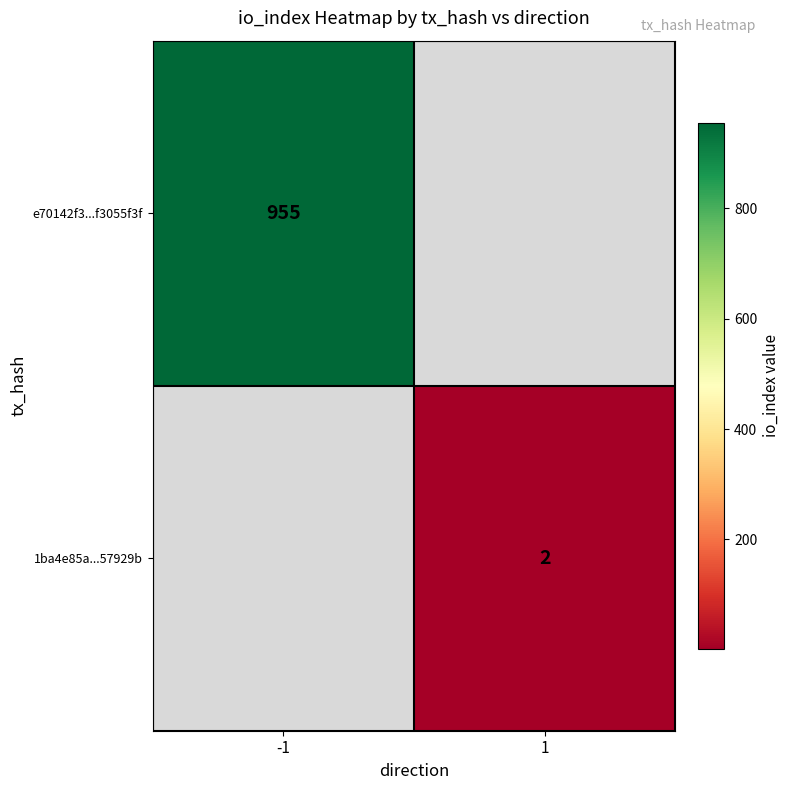

Is it true that 1ba4e85a...57929b equals 3 at 1?

False